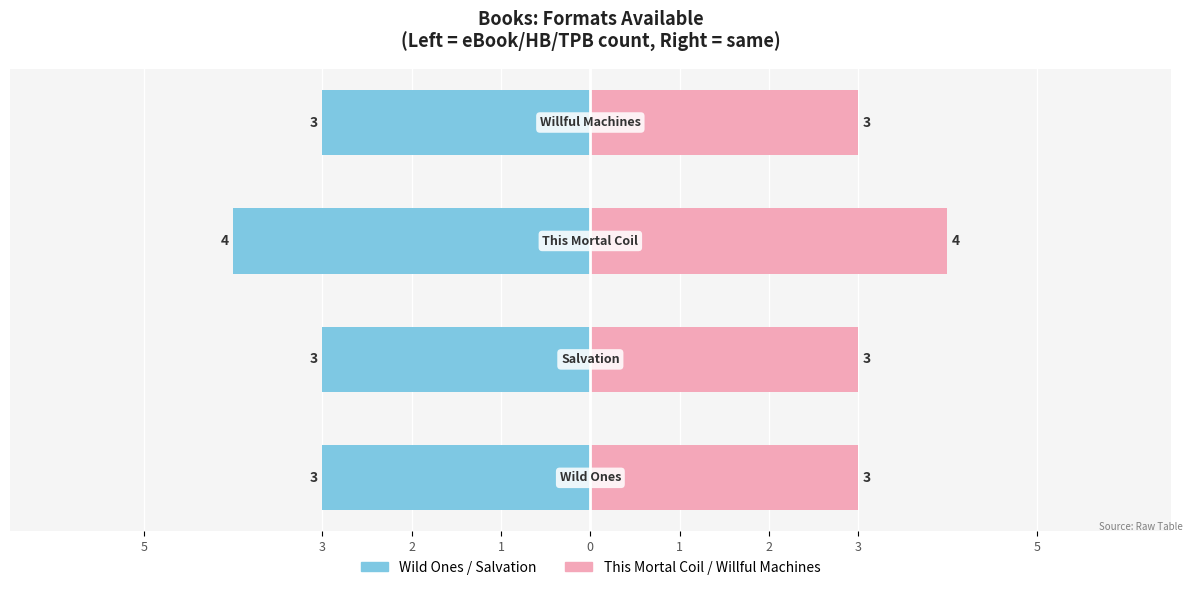

The chart shows a value of 5 at Salvation. True or false?

False